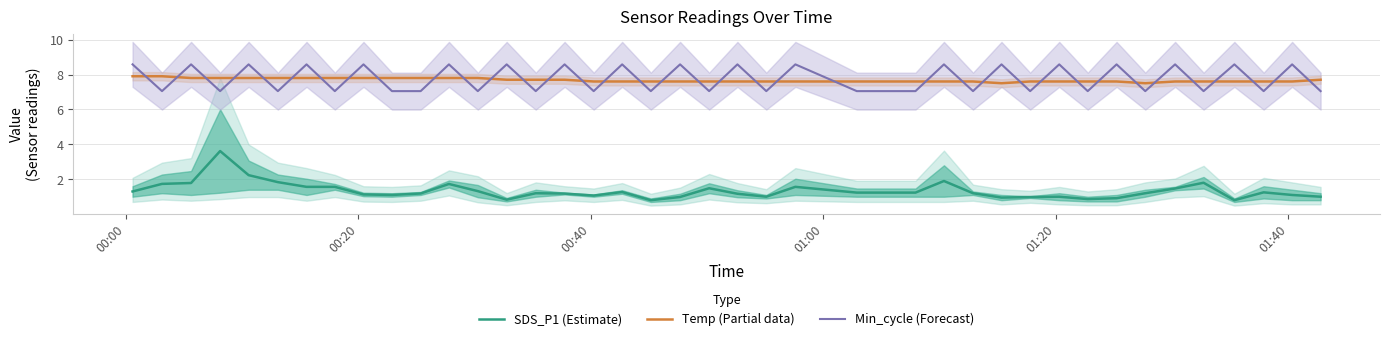

What is the lowest value of the SDS_P1 (Estimate) series?

0.8